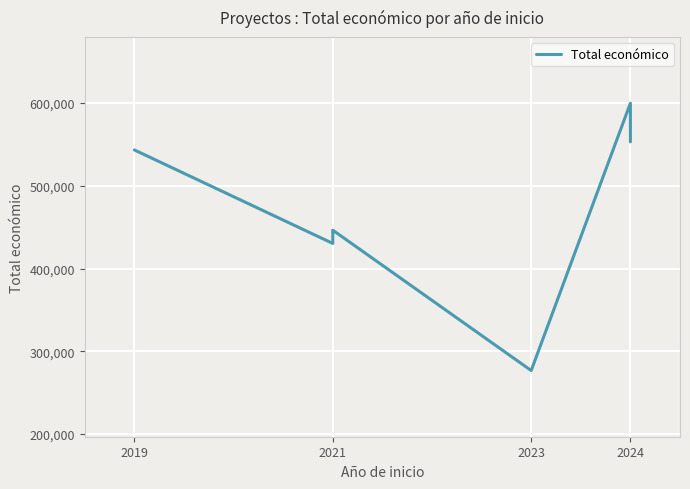

Reading left to right, list all the values displayed in this chart.

543404	430411	446440	276794	599960	553196